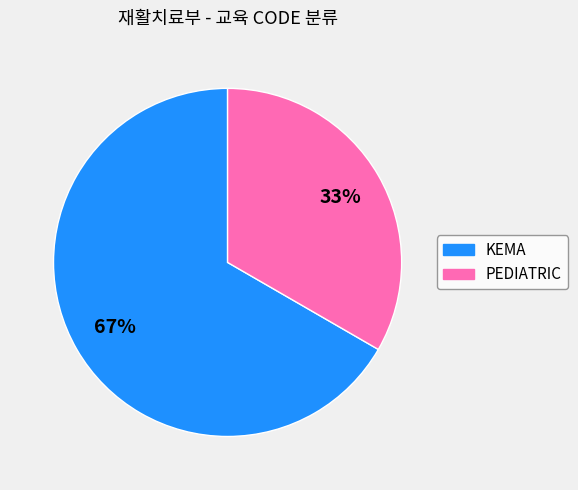

Between PEDIATRIC and KEMA, which is larger?

KEMA